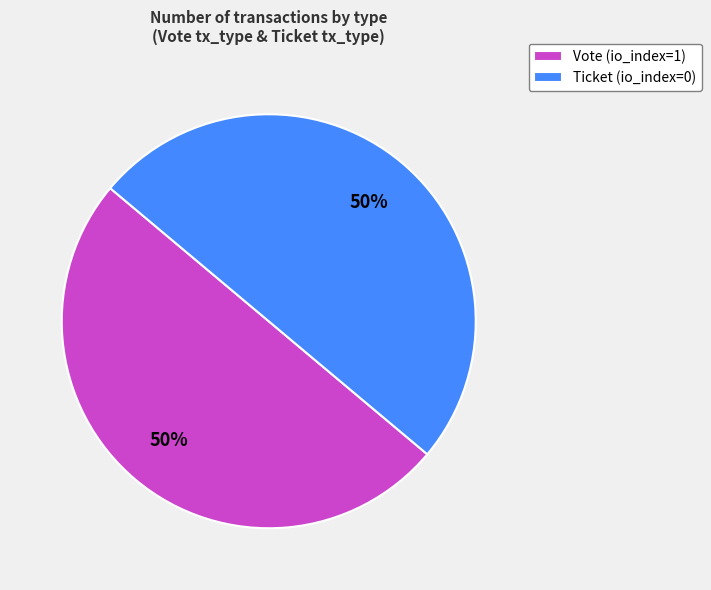

What is the ratio of the value at Ticket (io_index=0) to the value at Vote (io_index=1)?

1.0